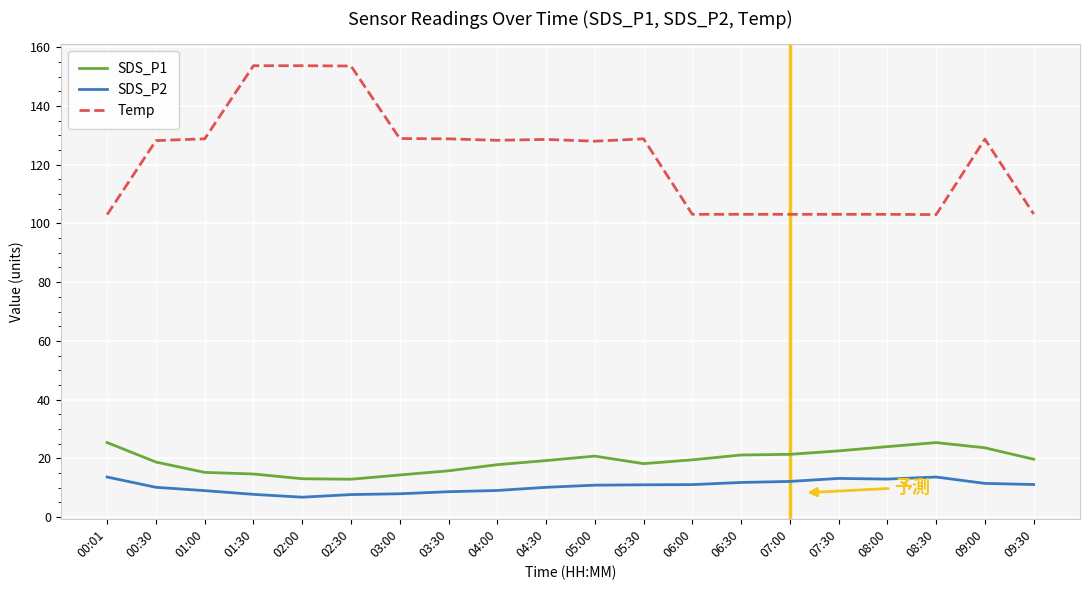

Which series has the largest range (max minus min)?

Temp